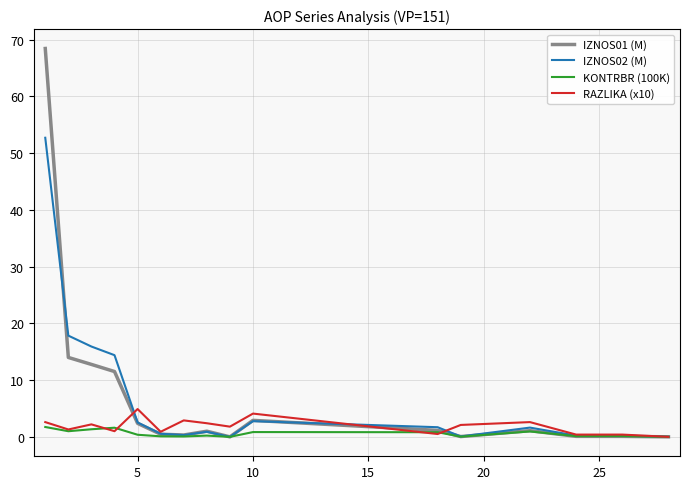

Which series has the largest range (max minus min)?

IZNOS01 (M)